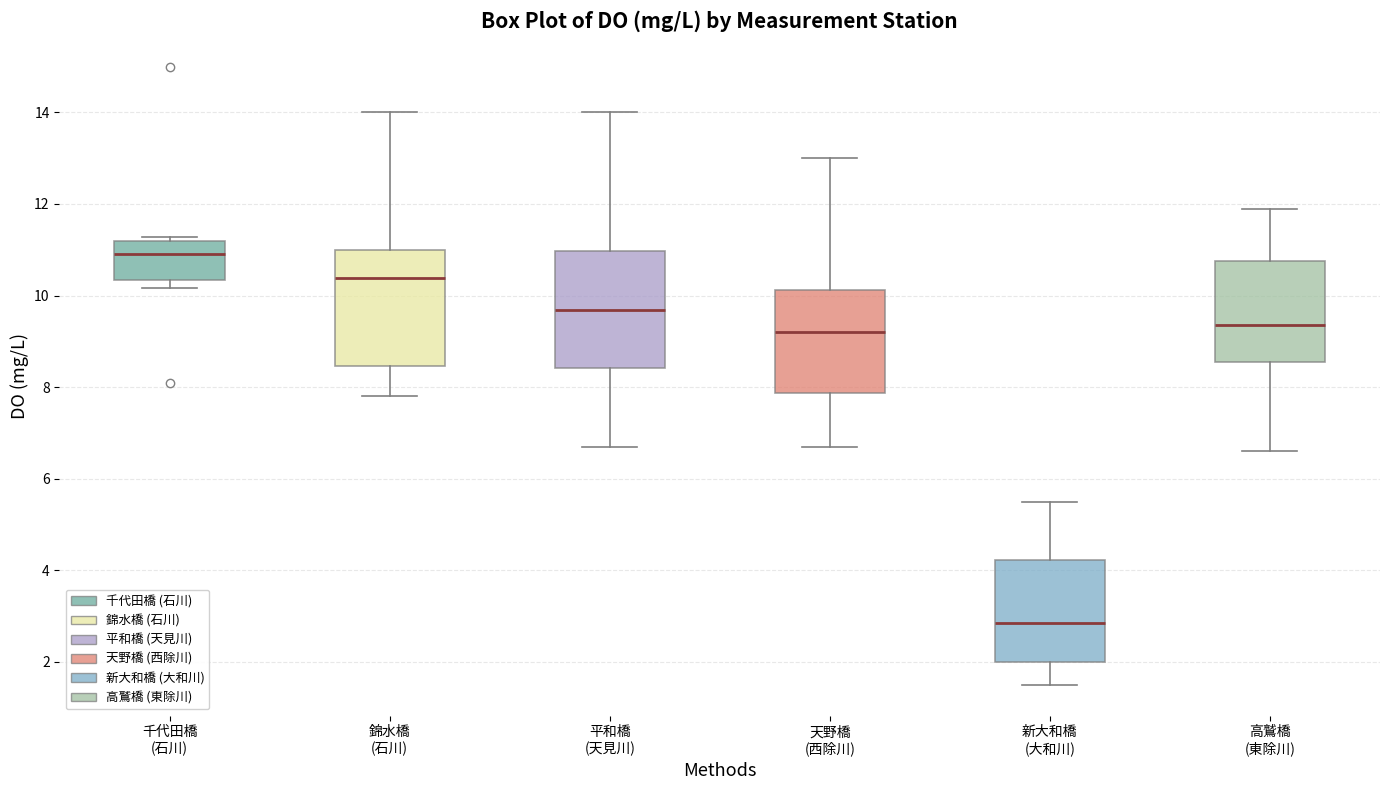

Reading left to right, transcribe this box plot: for each box, give where its median line is, the range the box spans, and where its two whiskers end, as read against the y-axis. The values are not printed on the chart, so give them approximately, as read against the axis.

千代田橋 (石川): median 11.0, box 10.4 to 11.2, whiskers 10.2 to 11.2 (just above the box's upper edge)
錦水橋 (石川): median 10.4, box 8.4 to 11.0, whiskers 7.8 to 14.0
平和橋 (天見川): median 9.6, box 8.4 to 11.0, whiskers 6.8 to 14.0
天野橋 (西除川): median 9.2, box 7.8 to 10.2, whiskers 6.8 to 13.0
新大和橋 (大和川): median 2.8, box 2.0 to 4.2, whiskers 1.6 to 5.6
高鷲橋 (東除川): median 9.4, box 8.6 to 10.8, whiskers 6.6 to 12.0